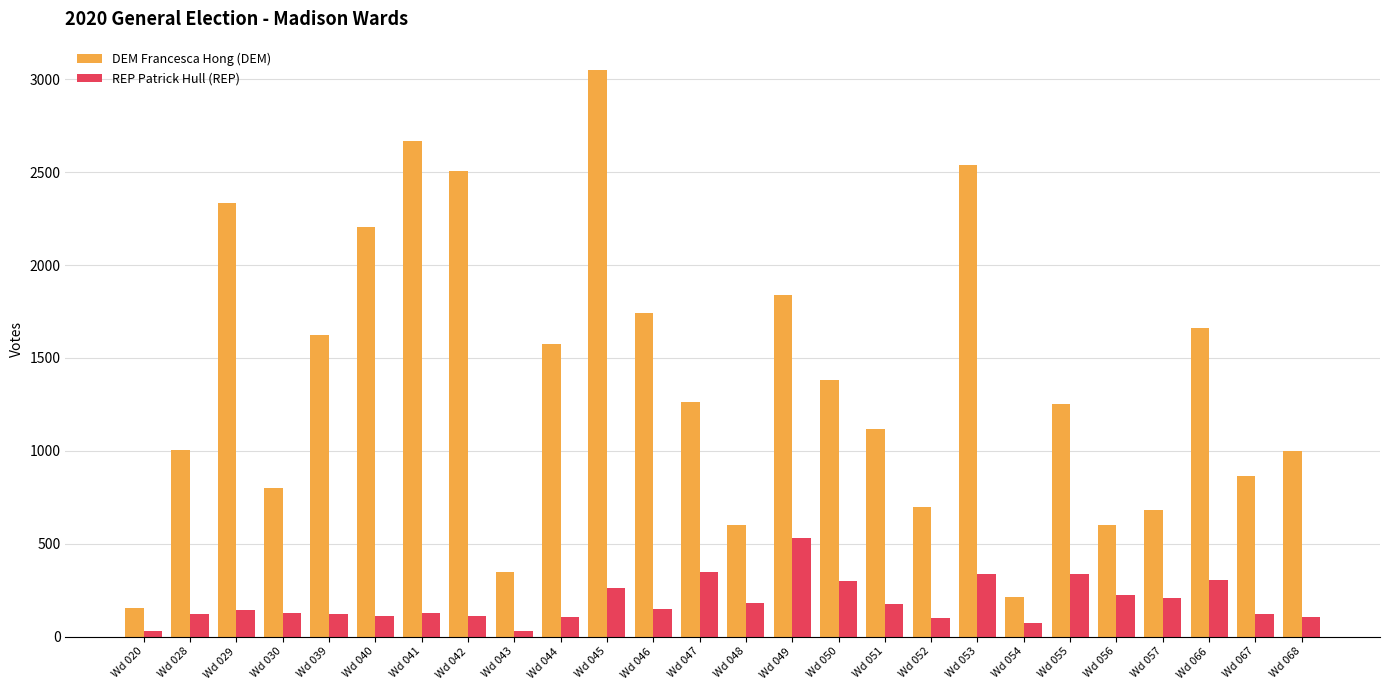

List the series in order of their overall mean, highest first.

DEM Francesca Hong (DEM), REP Patrick Hull (REP)